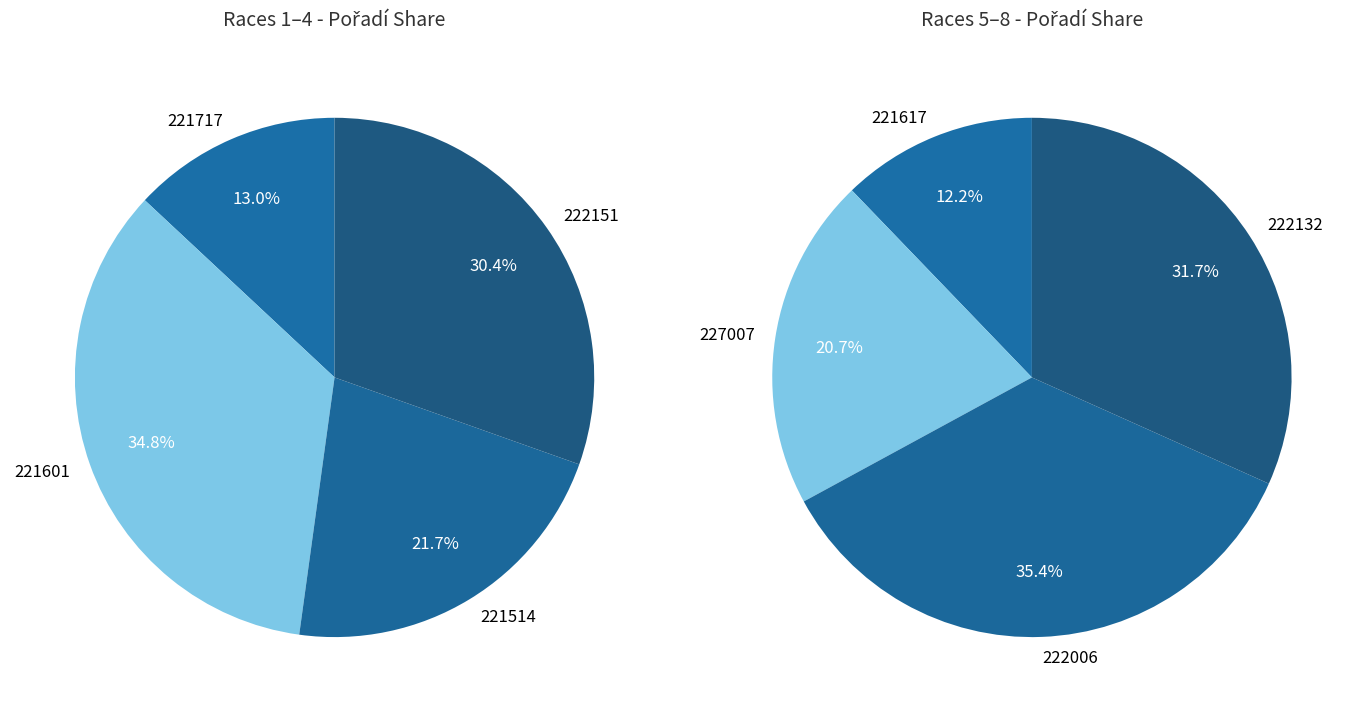

How many segments does this pie chart have?

8